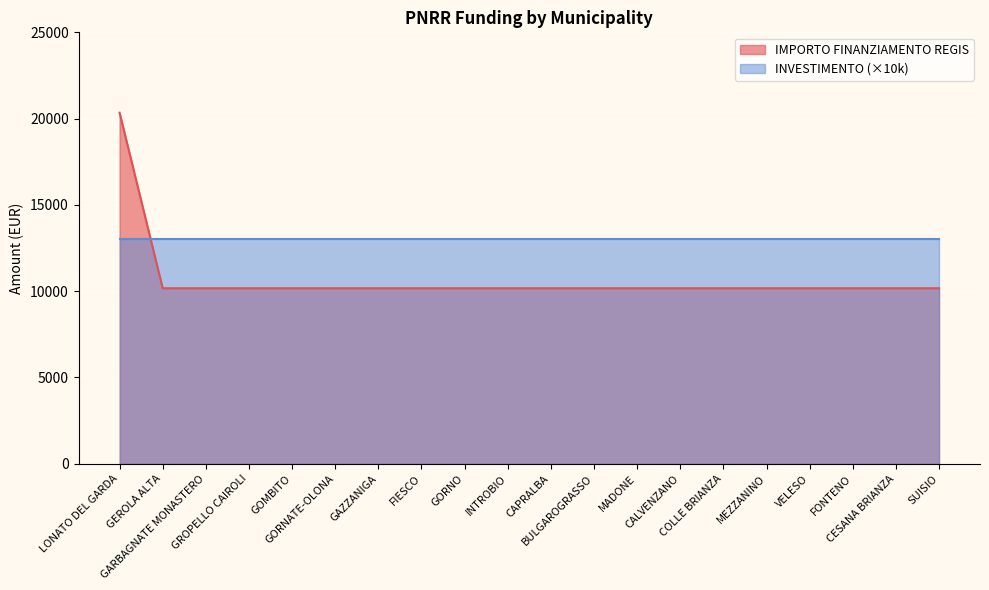

How many lines are shown in the chart?

2